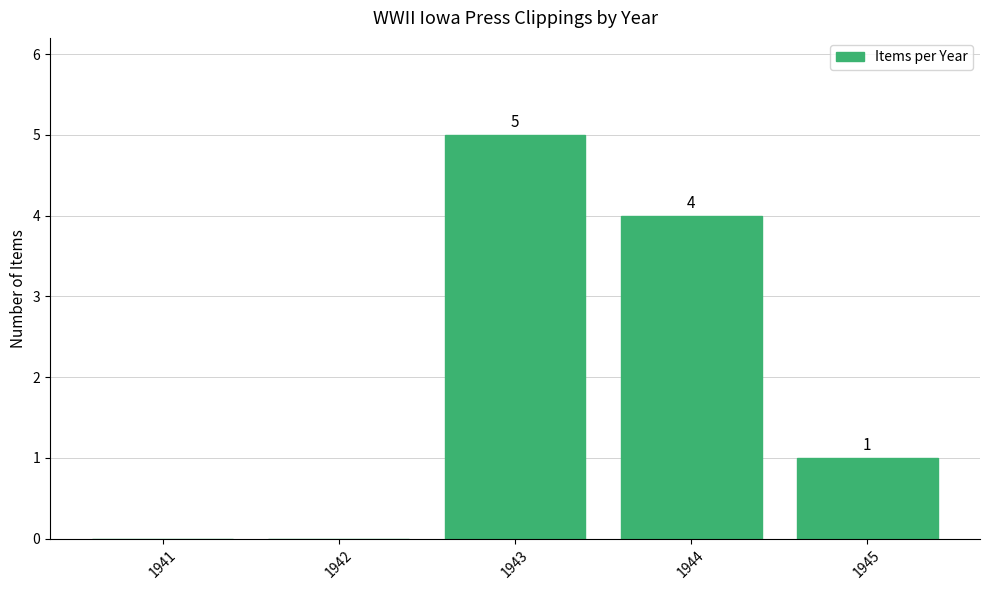

The value at 1945 is 2. True or false?

False